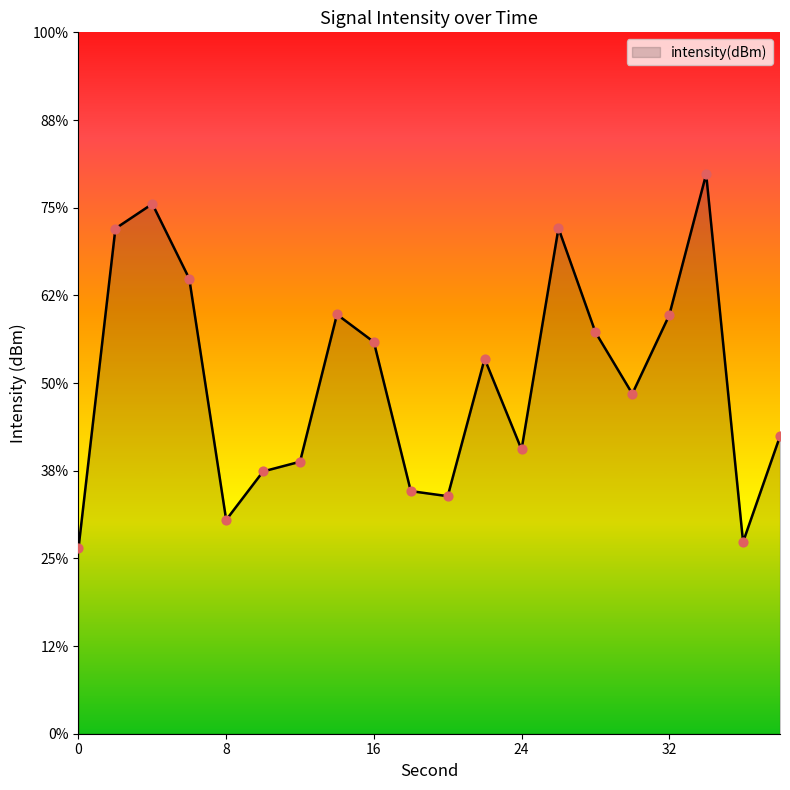

What is the change in value from 8 to 12?

+0.7